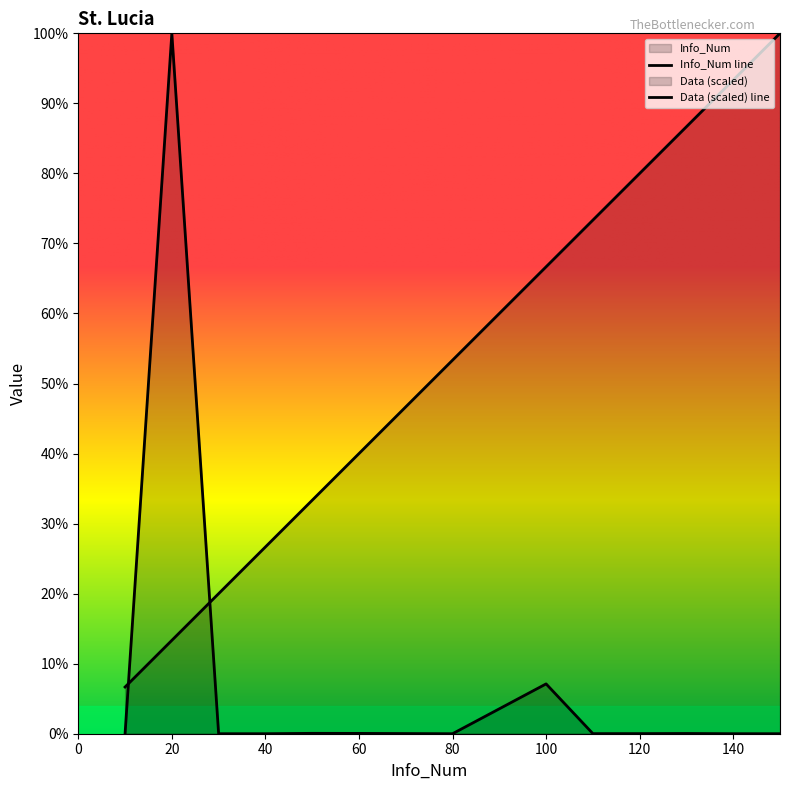

How many lines are shown in the chart?

2